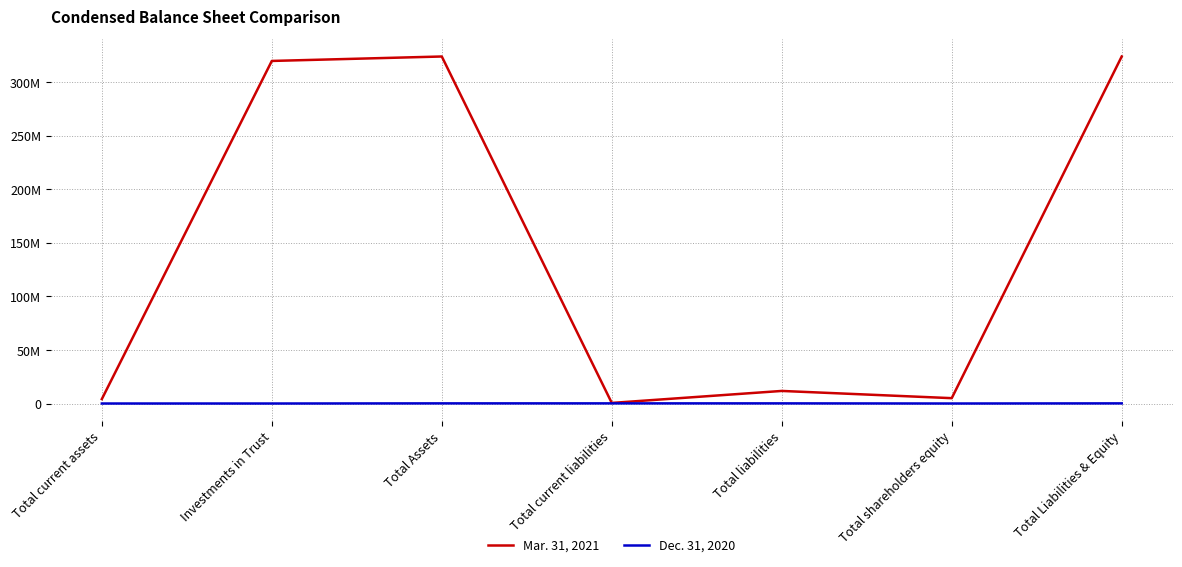

What are all the series names shown in the legend?

Mar. 31, 2021, Dec. 31, 2020